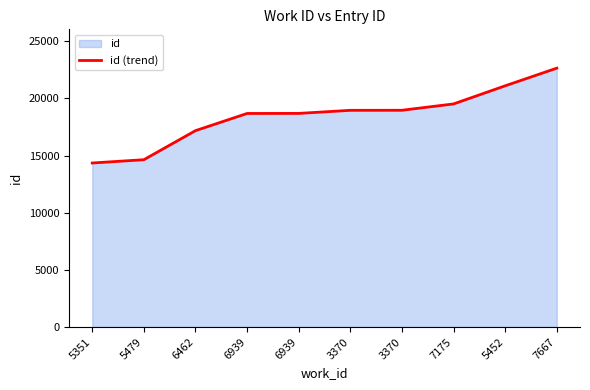

Reading left to right, transcribe all the data shown in this chart.

5351=14354	5479=14642	6462=17186	6939=18690	6939=18695	3370=18965	3370=18970	7175=19524	5452=21110	7667=22656